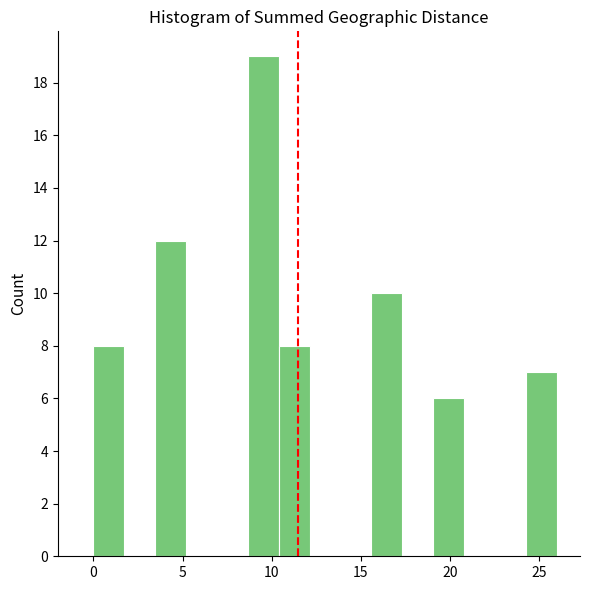

Around what value on the x-axis is the tallest bar? Give the approximate position of its centre, as read against the axis.

9.5